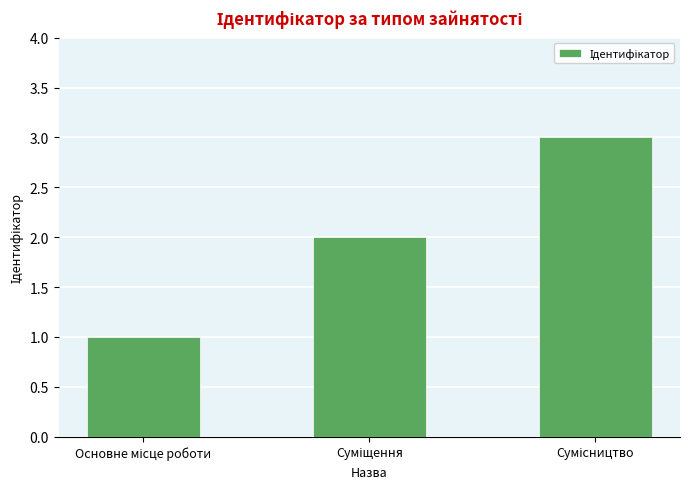

What is the average value?

2